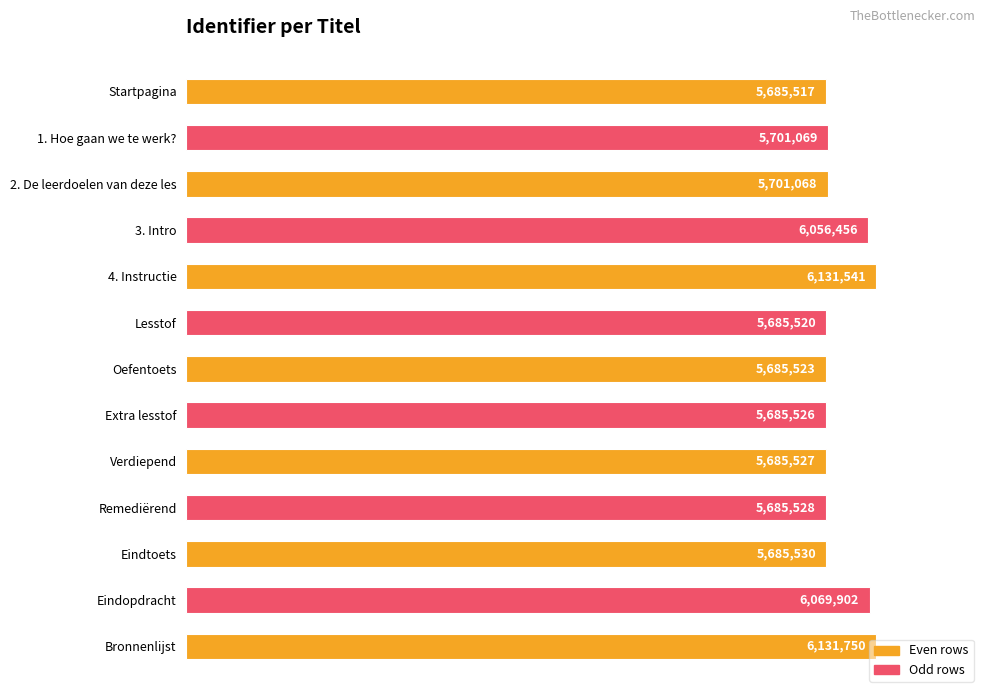

Are the bars horizontal?

Yes